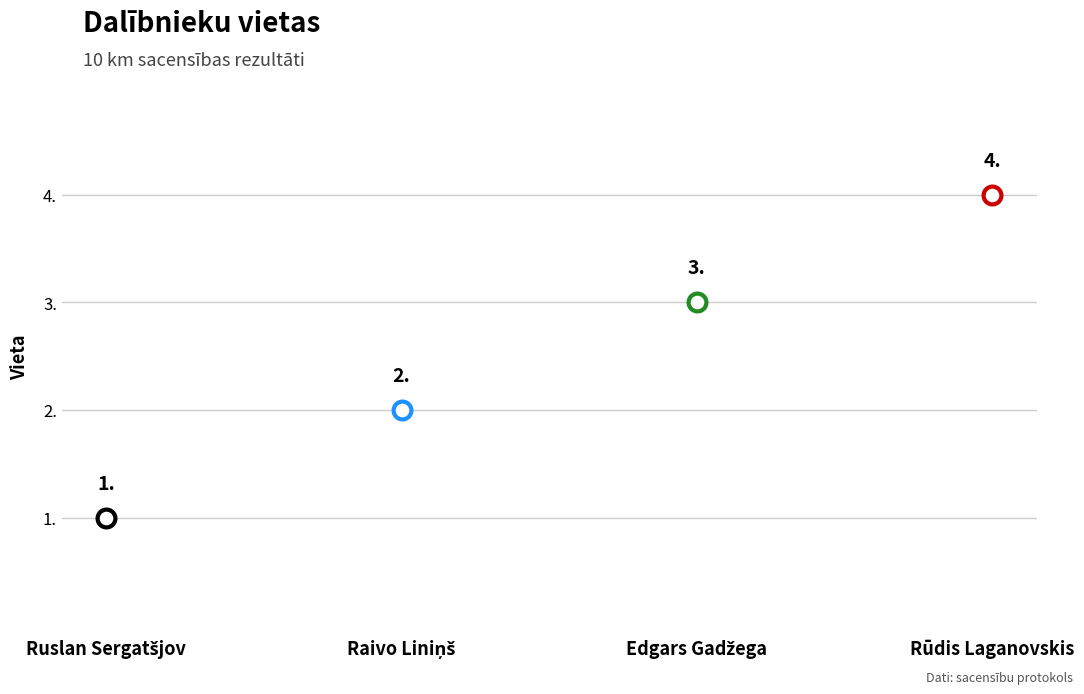

Approximately how many times larger is the value at Raivo Liniņš compared to Ruslan Sergatšjov?

2.0